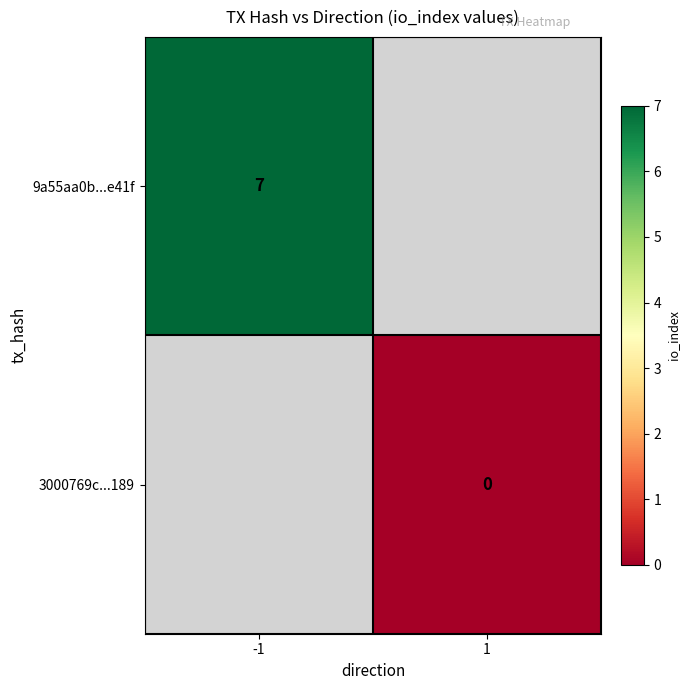

At how many categories does at least one series exceed 6?

1